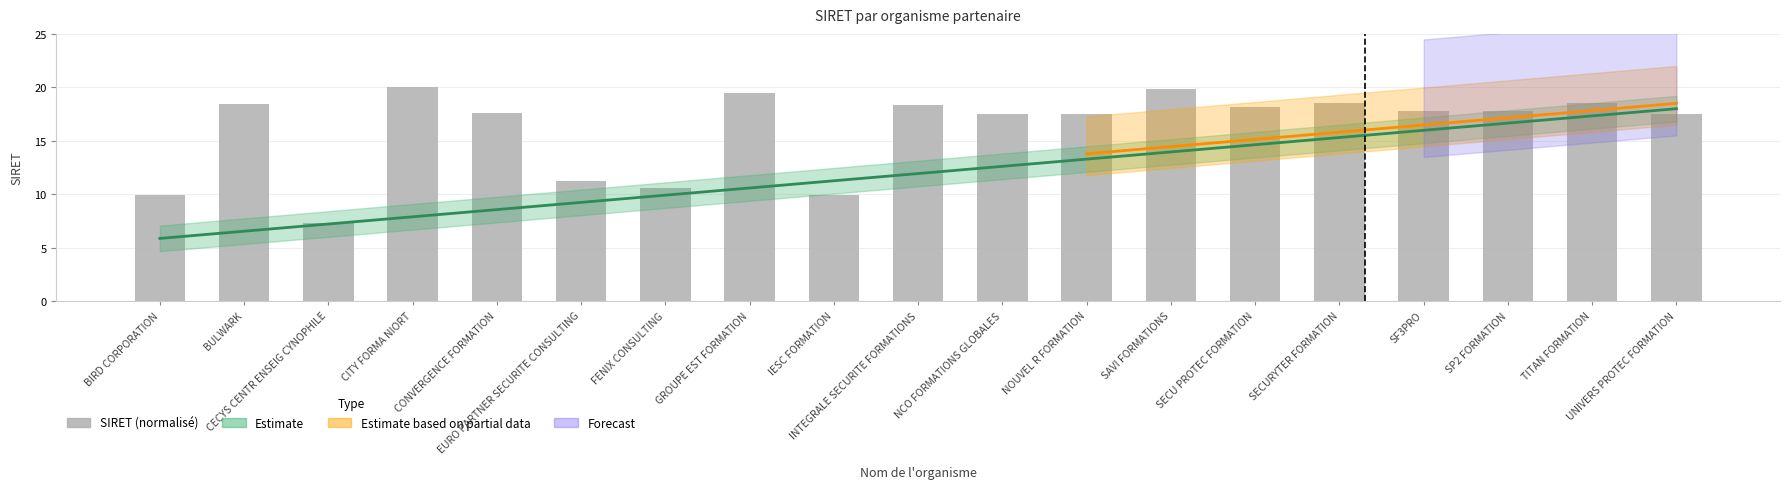

What is the maximum value shown in the chart?

20.0